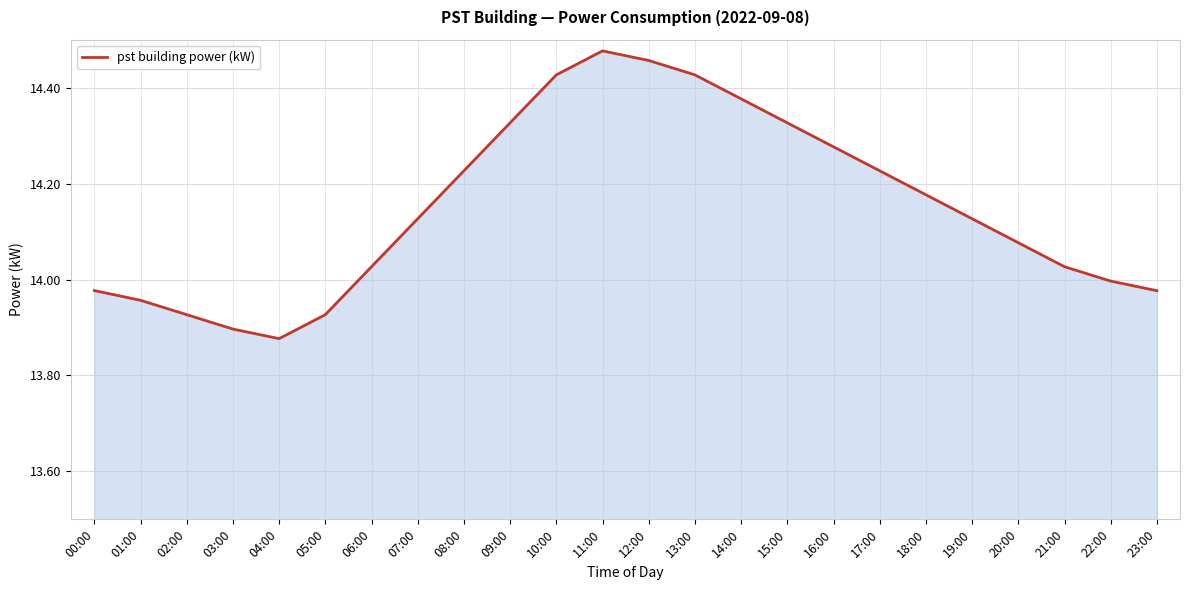

True or false: the data shows 5.0 at 07:00.

False